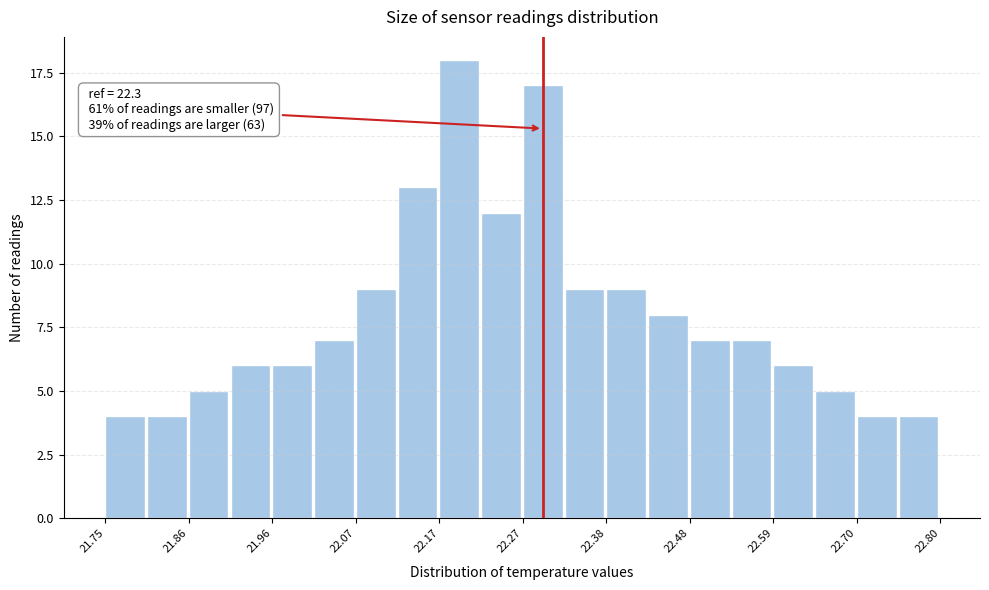

Around what value on the x-axis is the tallest bar? Give the approximate position of its centre, as read against the axis.

22.20